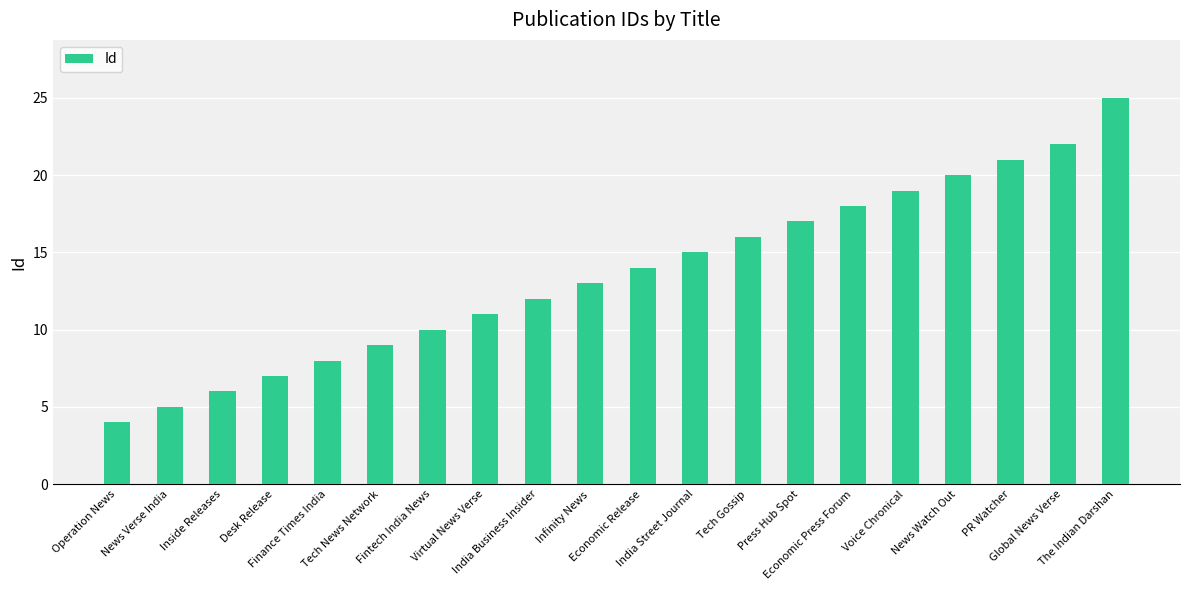

What is the difference between the values at Fintech India News and India Street Journal?

5